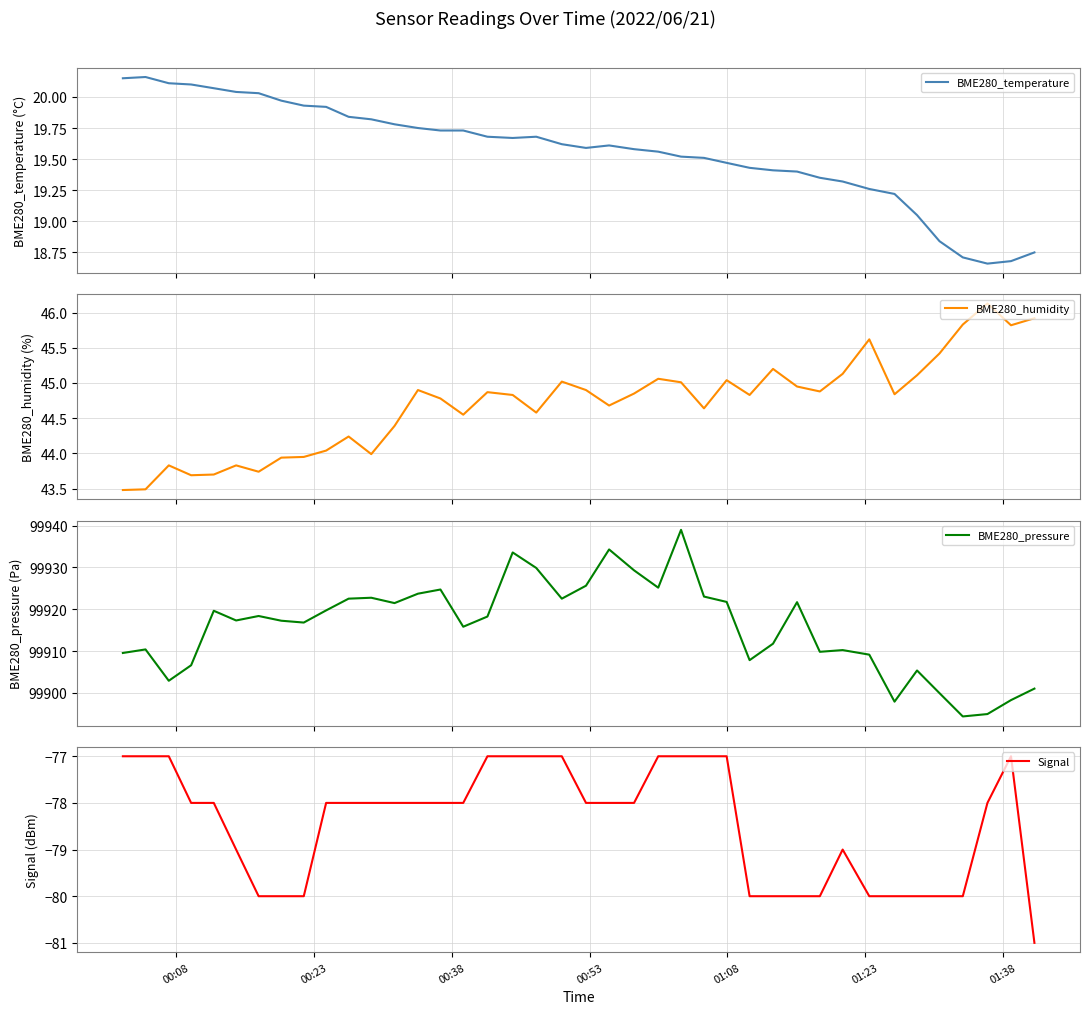

At how many categories does at least one series exceed 88461?

40